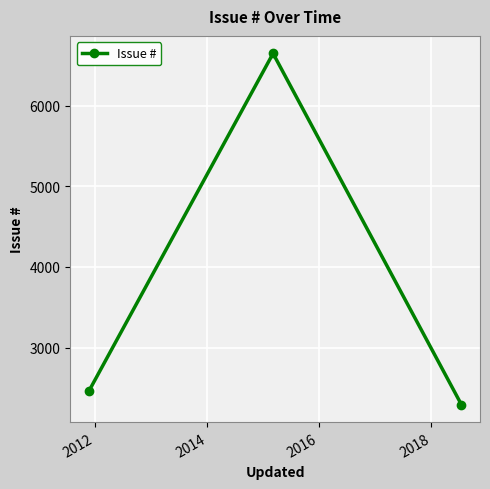

Reading right to left, what are all the values shown in this chart?

2293	6649	2460